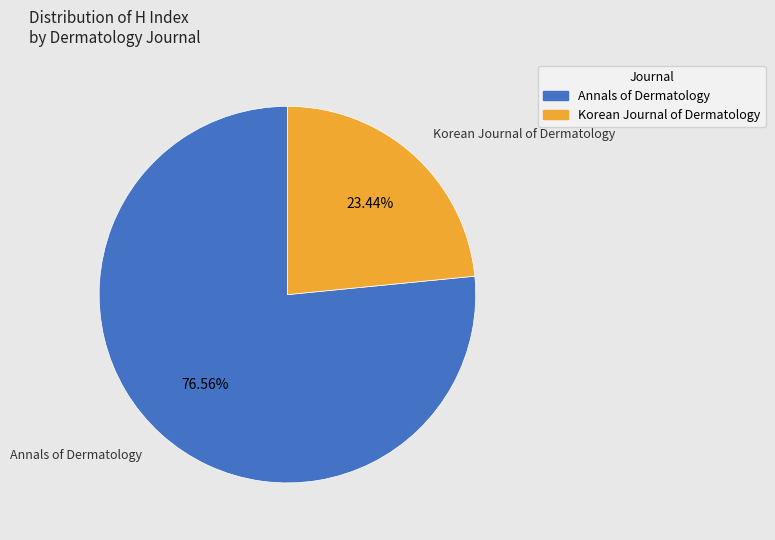

Approximately how many times larger is the value at Annals of Dermatology compared to Korean Journal of Dermatology?

3.3